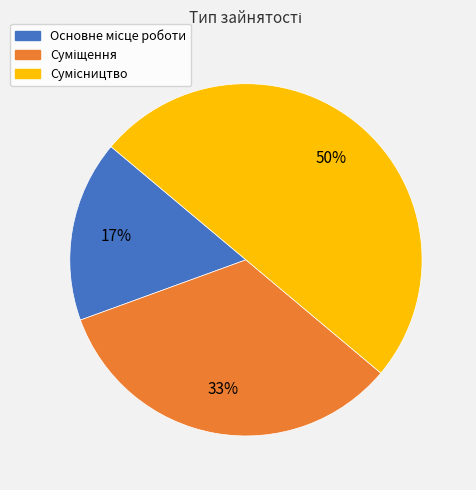

To the nearest percent, what is the difference between the largest and smallest slice percentages?

33%